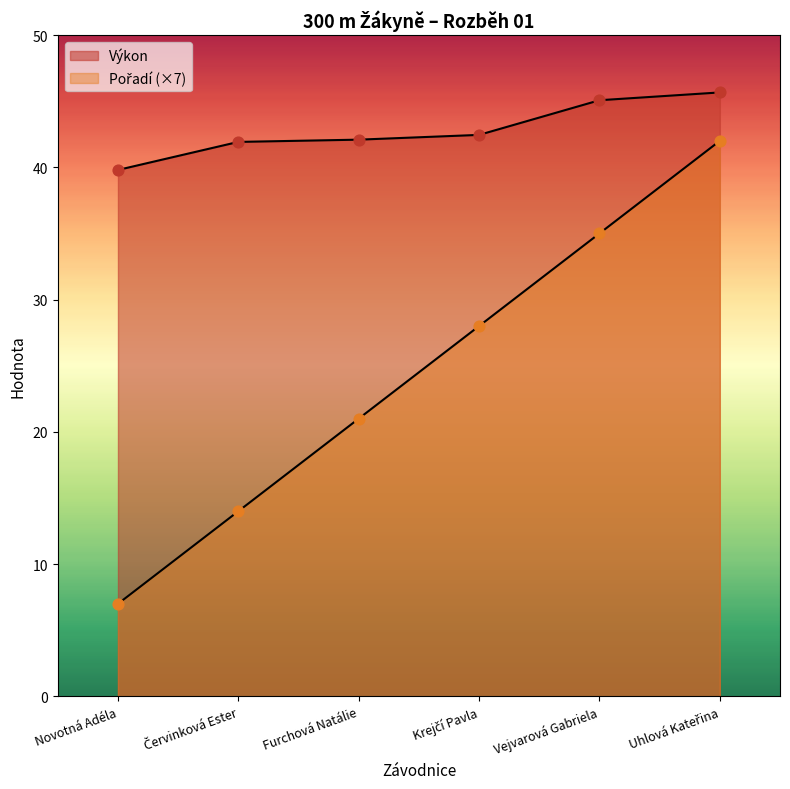

At how many categories does at least one series exceed 42?

4